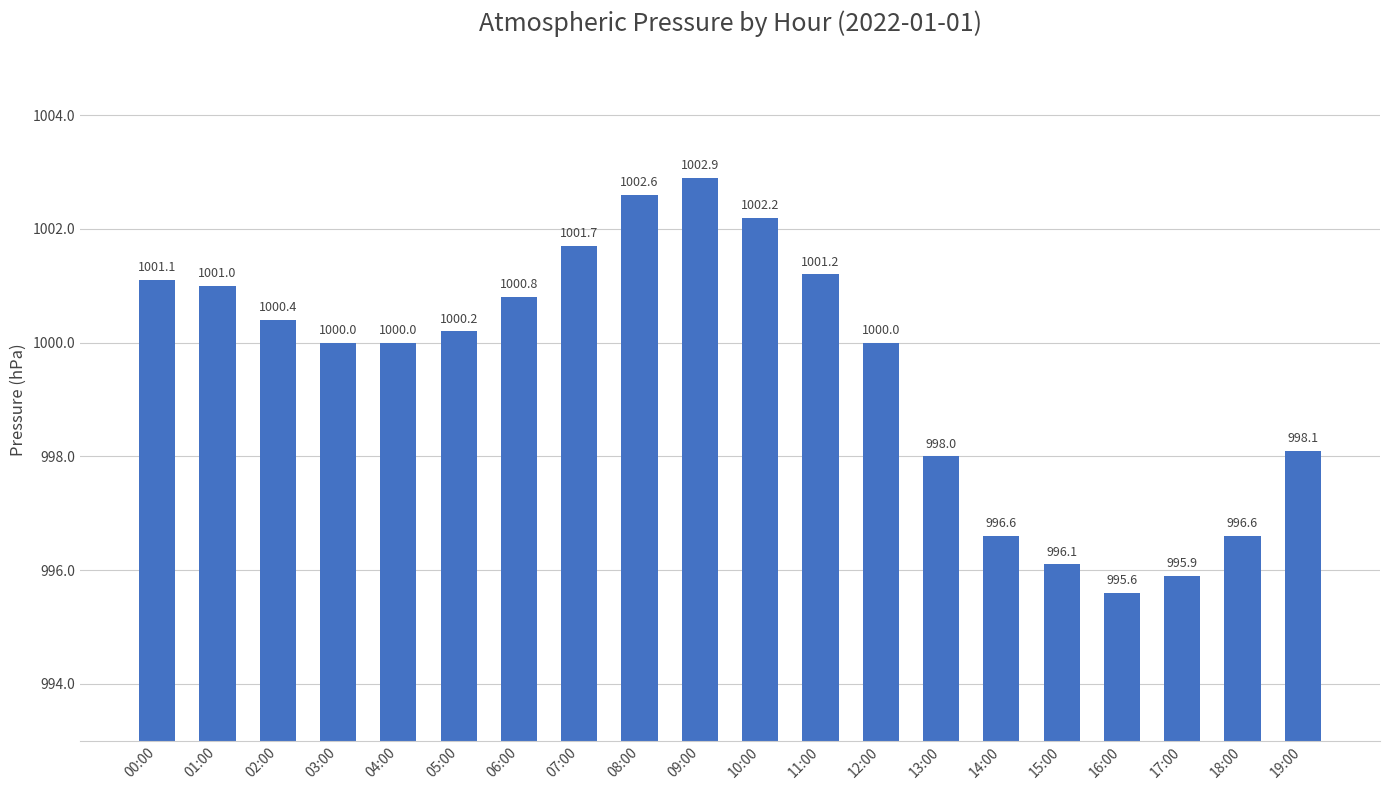

What is the label of the 3rd bar from the right?

17:00